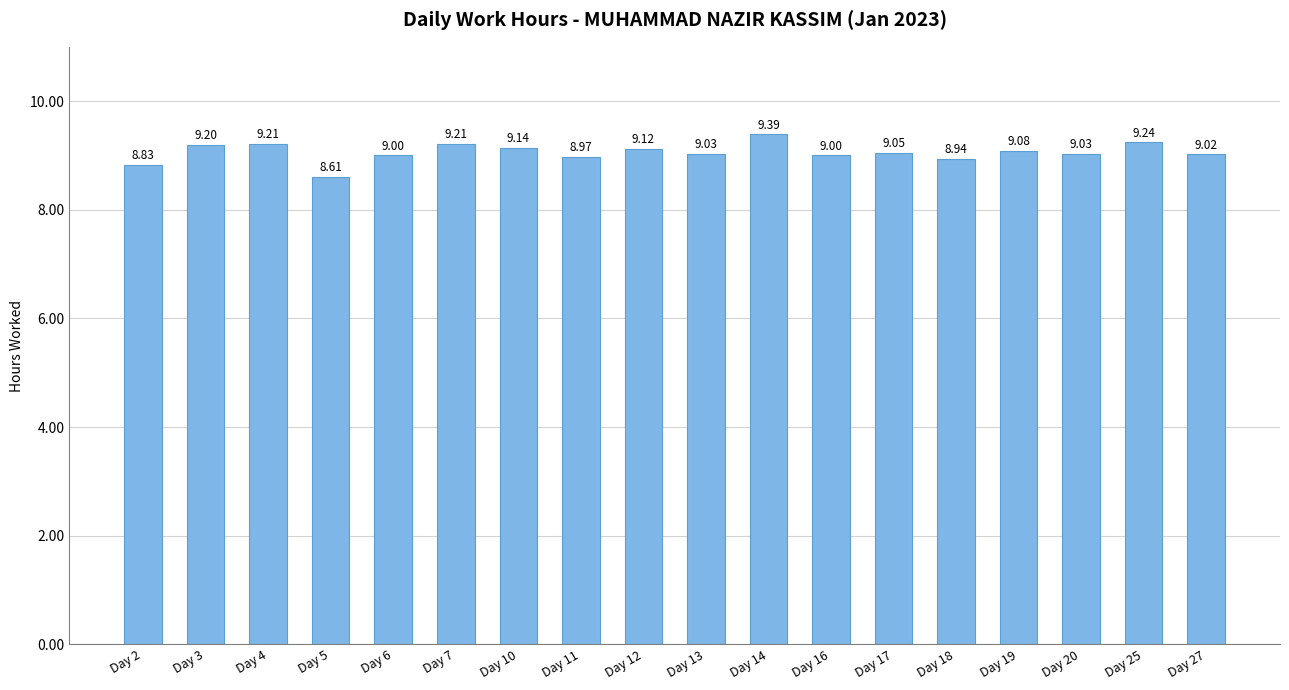

What value does the data have at Day 6?

9.0